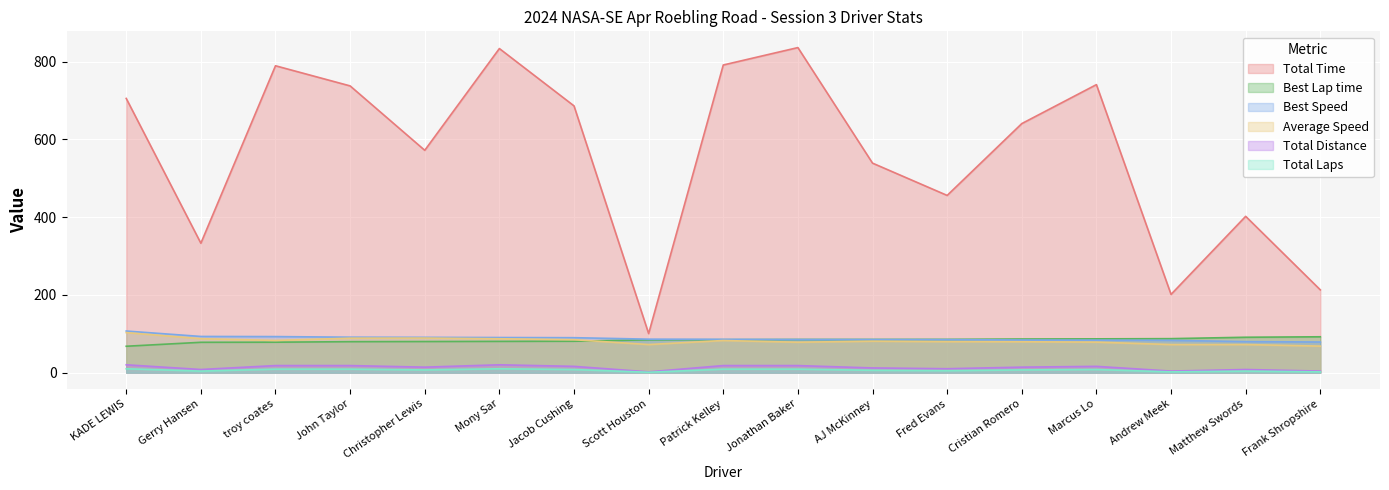

At how many categories does at least one series exceed 741?

5